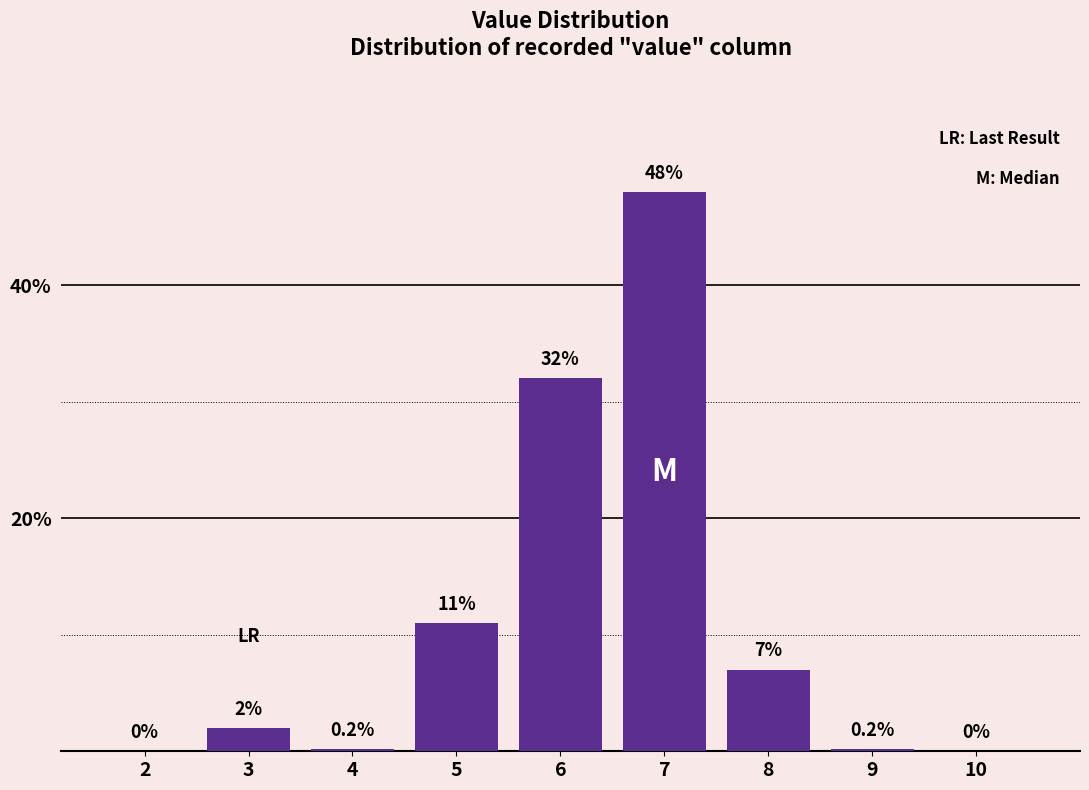

Reading left to right, list all the values displayed in this chart.

2=0.0	3=2.0	4=0.2	5=11.0	6=32.0	7=48.0	8=7.0	9=0.2	10=0.0